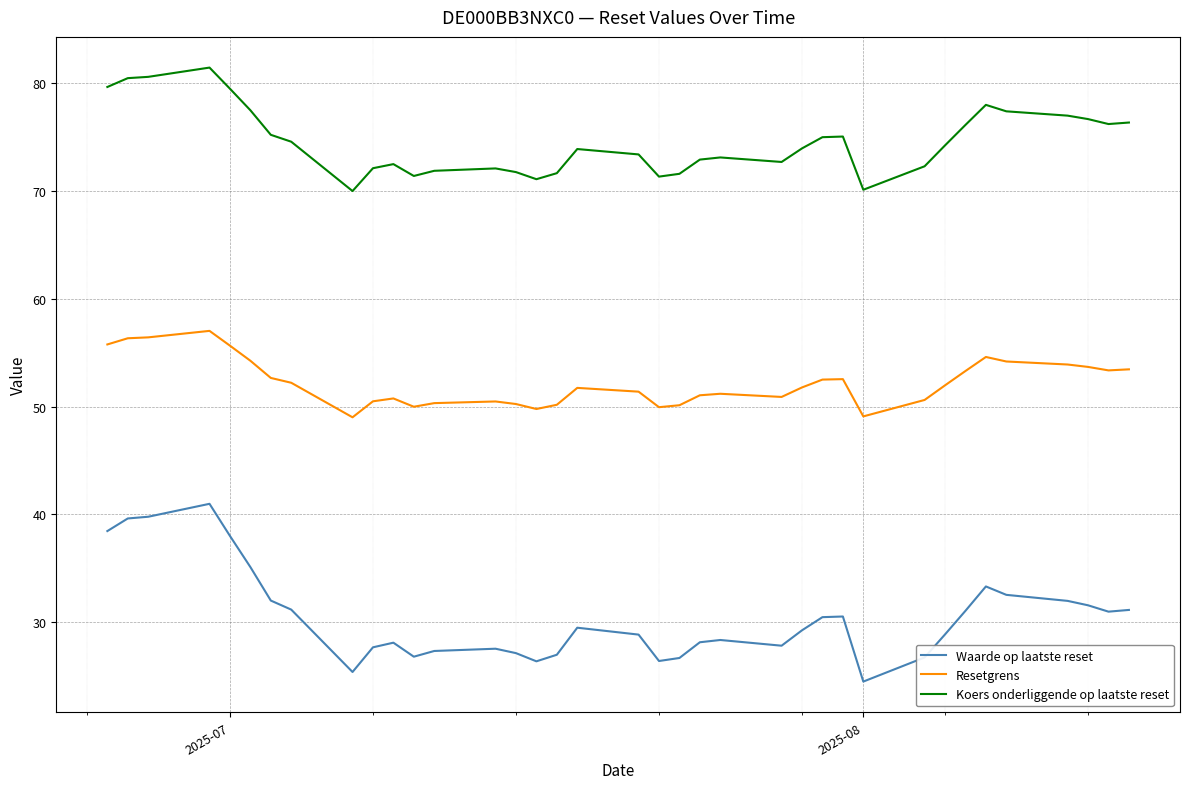

List the series in order of their peak value, lowest first.

Waarde op laatste reset, Resetgrens, Koers onderliggende op laatste reset